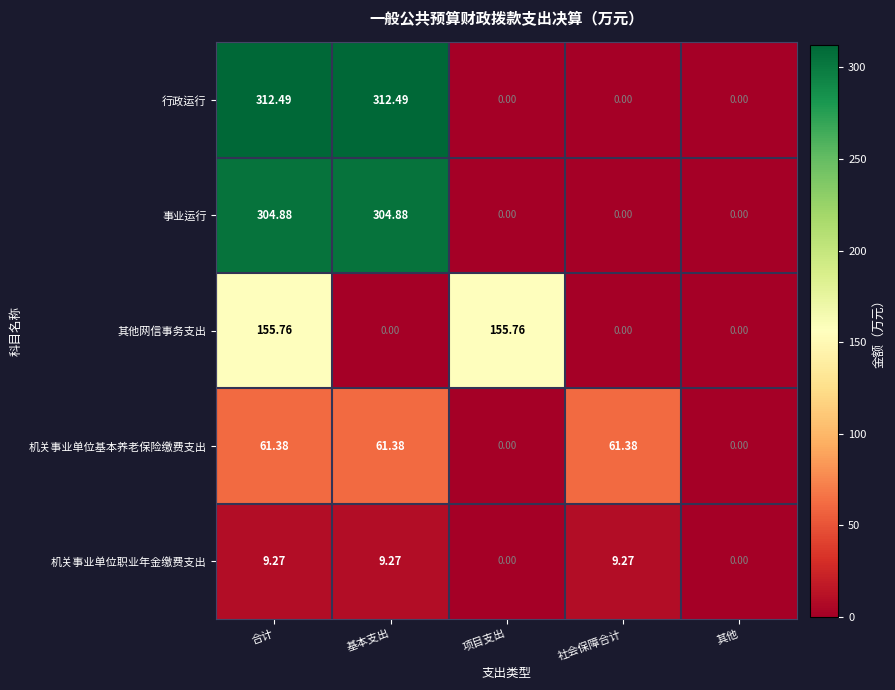

How many data points does each series have?

5